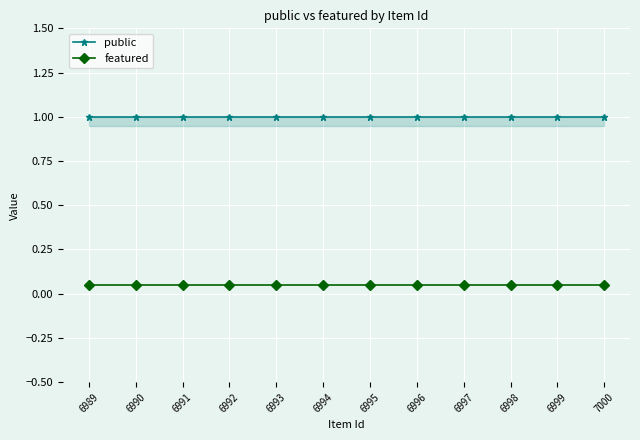

The value of public at 6994 is 1.0. True or false?

True